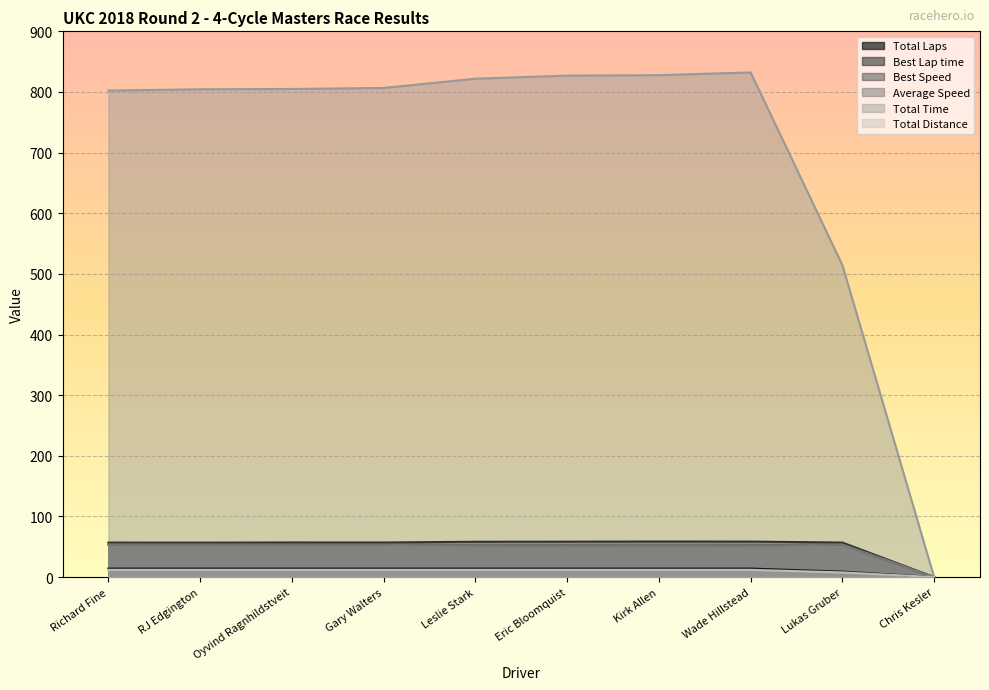

What is the label of the 8th point from the right?

Oyvind Ragnhildstveit